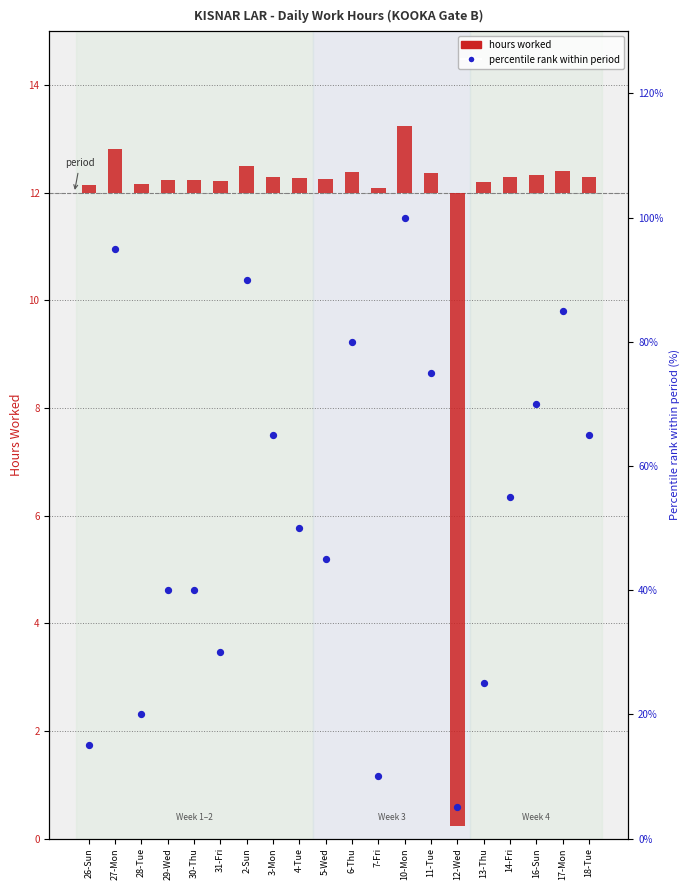

Which series reaches the maximum Y coordinate?

Percentile rank within period